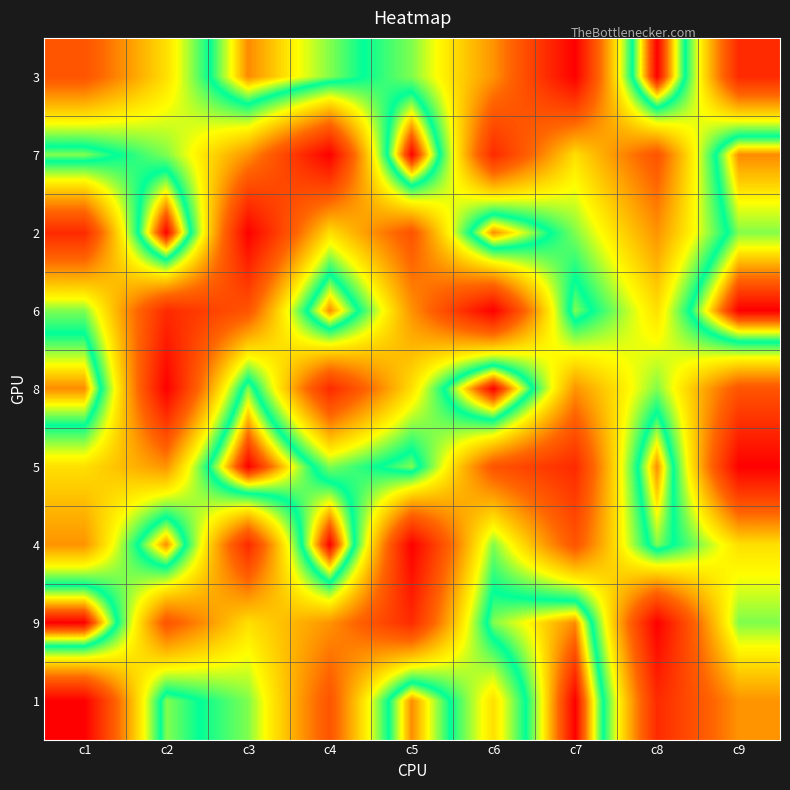

At which category is the sum across all series the highest?

c1